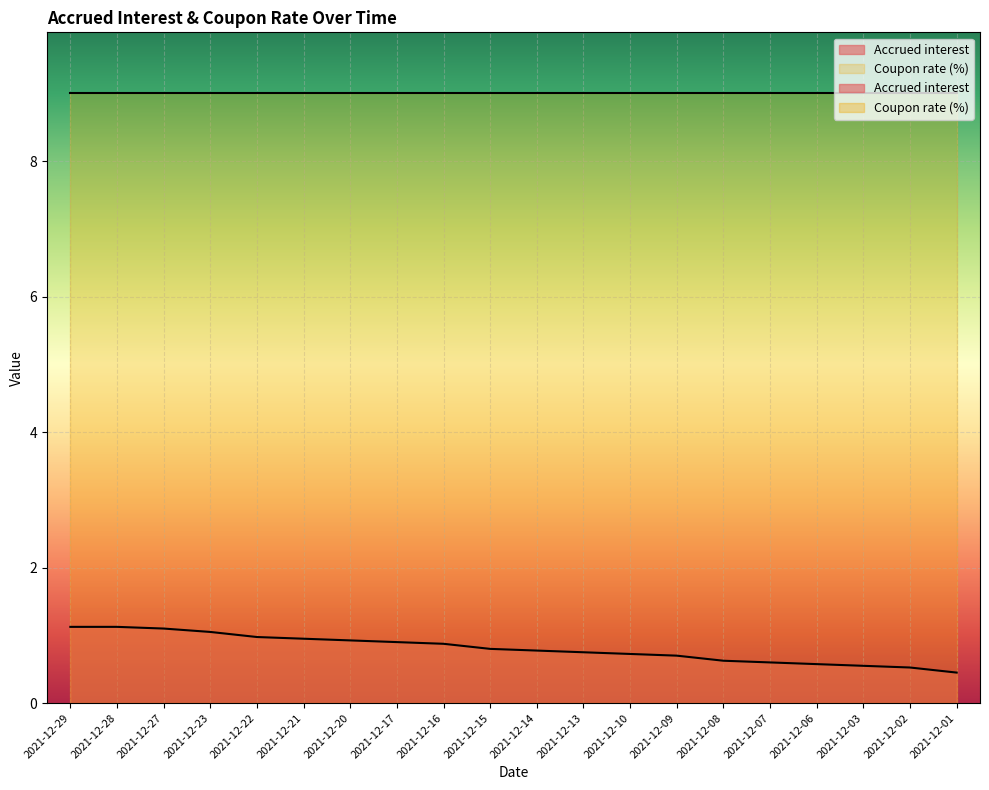

Reading left to right, transcribe all the data shown in this chart.

1.1	1.1	1.1	1.1	1.0	0.9	0.9	0.9	0.9	0.8	0.8	0.8	0.7	0.7	0.6	0.6	0.6	0.6	0.5	0.5